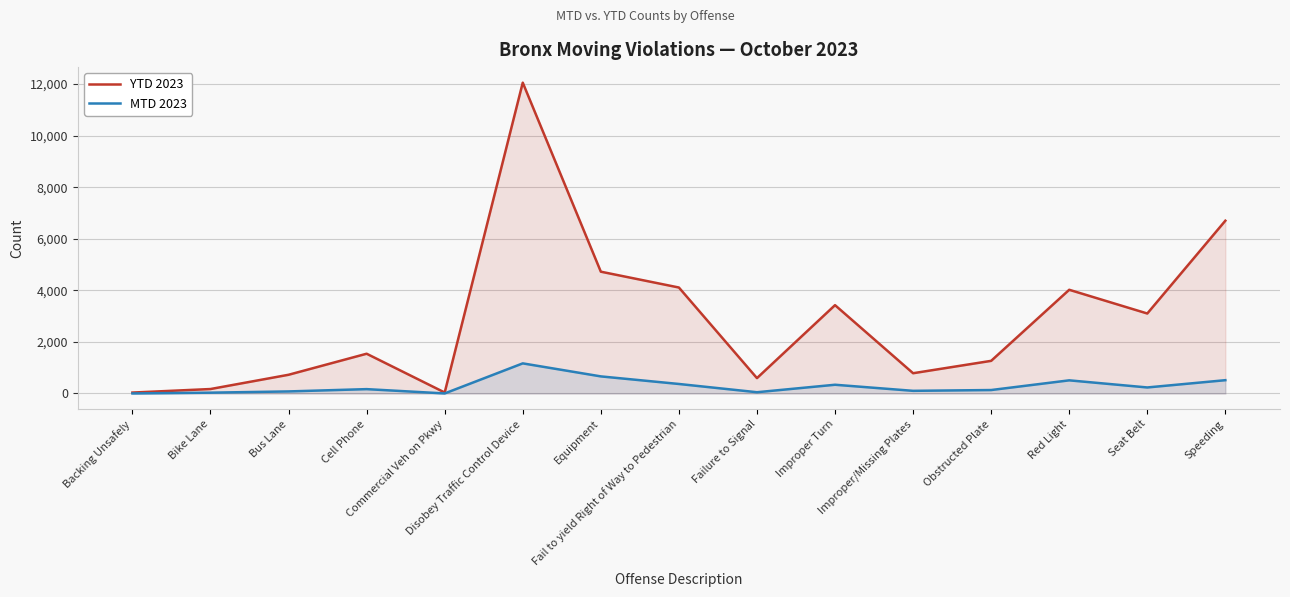

Reading left to right, transcribe all the data shown in this chart.

YTD 2023: 36	173	726	1542	38	12055	4724	4110	596	3426	786	1266	4022	3102	6701
MTD 2023: 2	32	80	169	2	1168	663	369	49	339	103	134	510	234	516